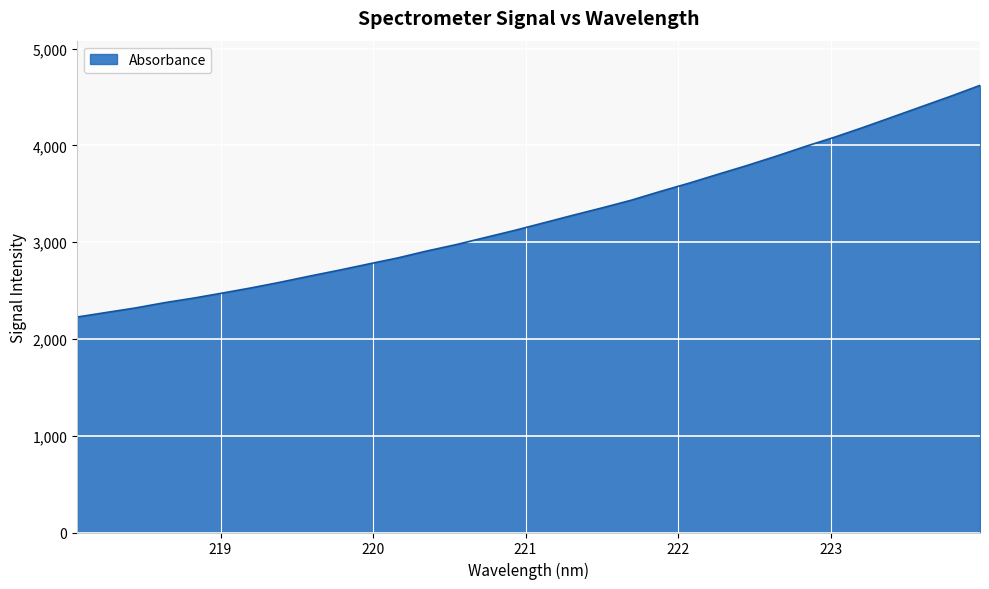

What is the smallest value displayed?

2226.4